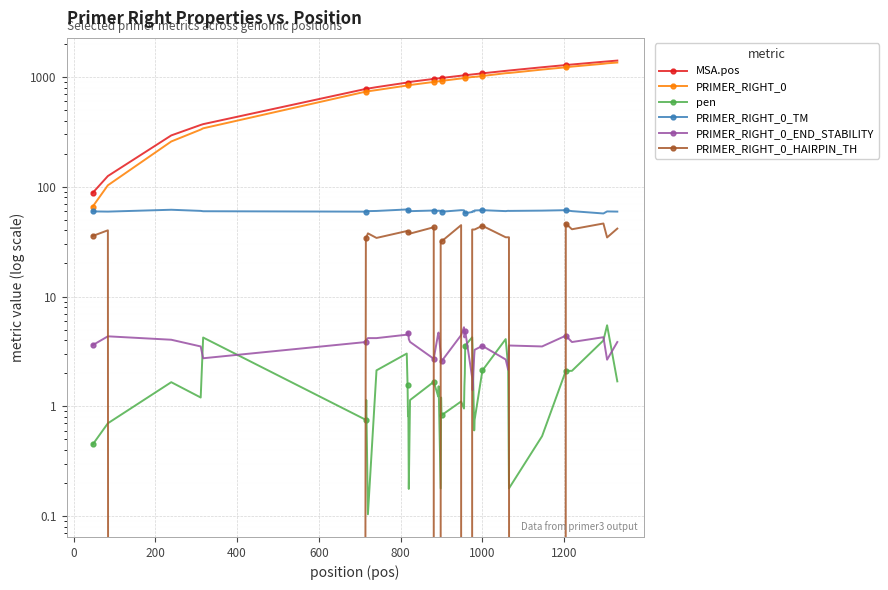

What is the total value across all series at 1000?

2205.8